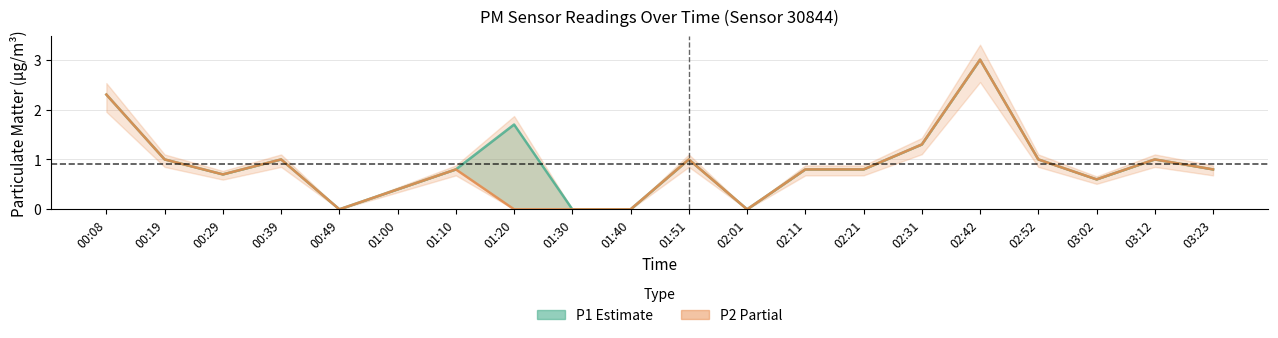

What is the maximum value for P2?

3.0